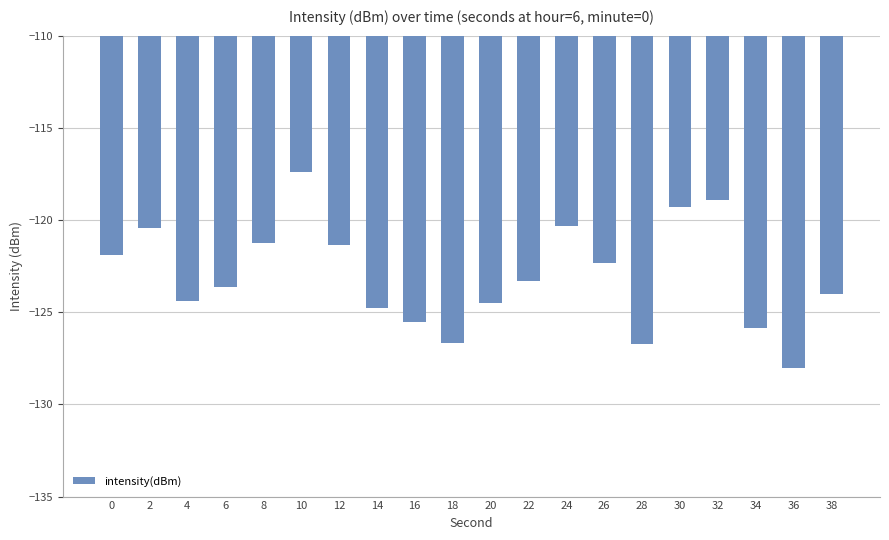

Count the number of data series in this chart.

1